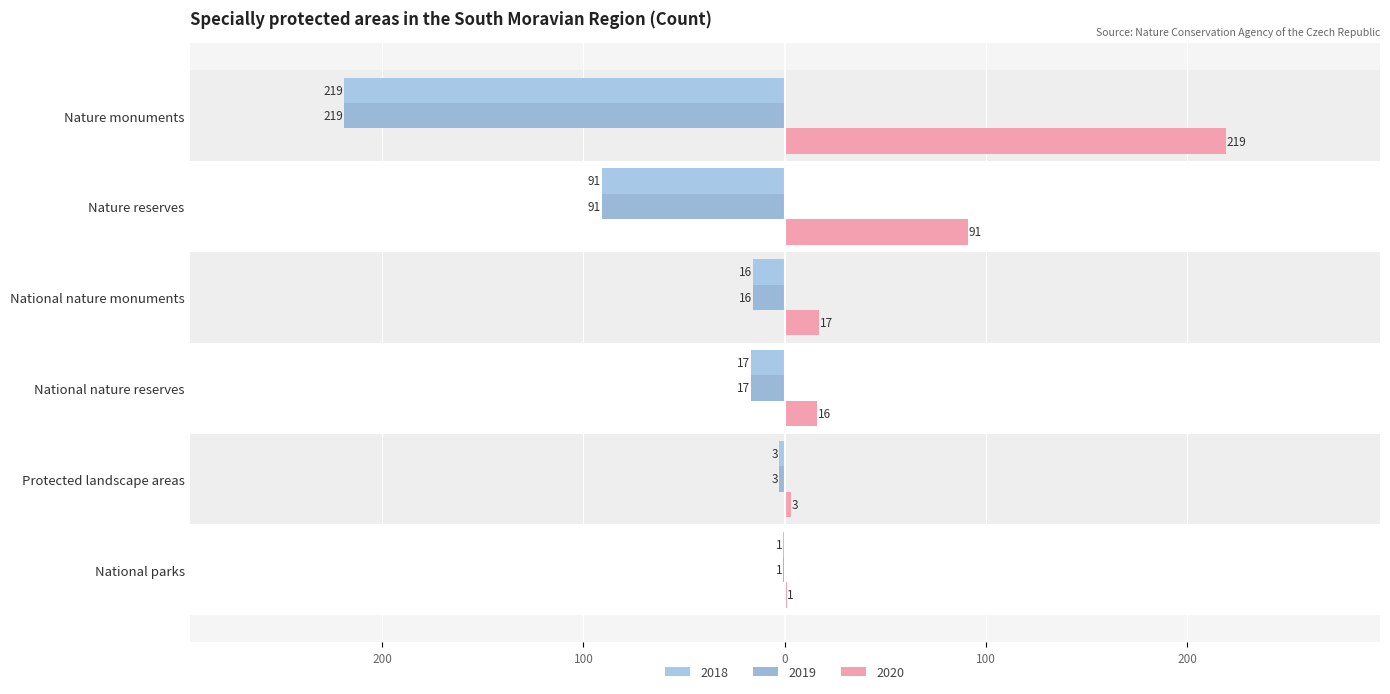

Reading left to right, list all the values displayed in this chart.

2018: National parks=-1	Protected landscape areas=-3	National nature reserves=-17	National nature monuments=-16	Nature reserves=-91	Nature monuments=-219
2019: National parks=-1	Protected landscape areas=-3	National nature reserves=-17	National nature monuments=-16	Nature reserves=-91	Nature monuments=-219
2020: National parks=1	Protected landscape areas=3	National nature reserves=16	National nature monuments=17	Nature reserves=91	Nature monuments=219